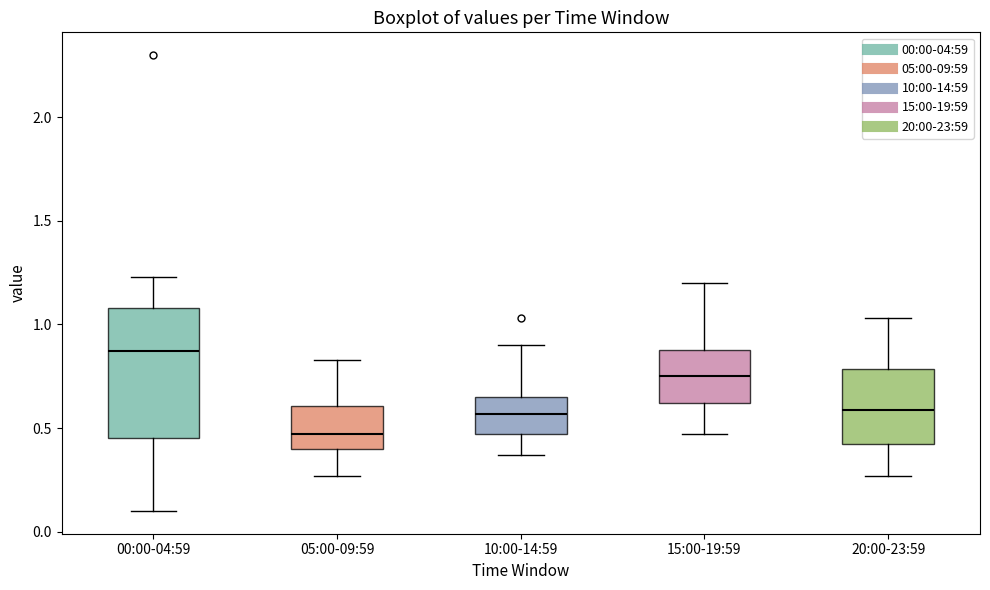

Reading left to right, read every box against the y-axis: the position of its median line, the range the box covers, and the ends of its whiskers. The values are not printed on the chart, so give them approximately, as read against the axis.

00:00-04:59: median 0.85, box 0.45 to 1.10, whiskers 0.10 to 1.25
05:00-09:59: median 0.45, box 0.40 to 0.60, whiskers 0.25 to 0.85
10:00-14:59: median 0.55, box 0.45 to 0.65, whiskers 0.35 to 0.90
15:00-19:59: median 0.75, box 0.60 to 0.90, whiskers 0.45 to 1.20
20:00-23:59: median 0.60, box 0.40 to 0.80, whiskers 0.25 to 1.05